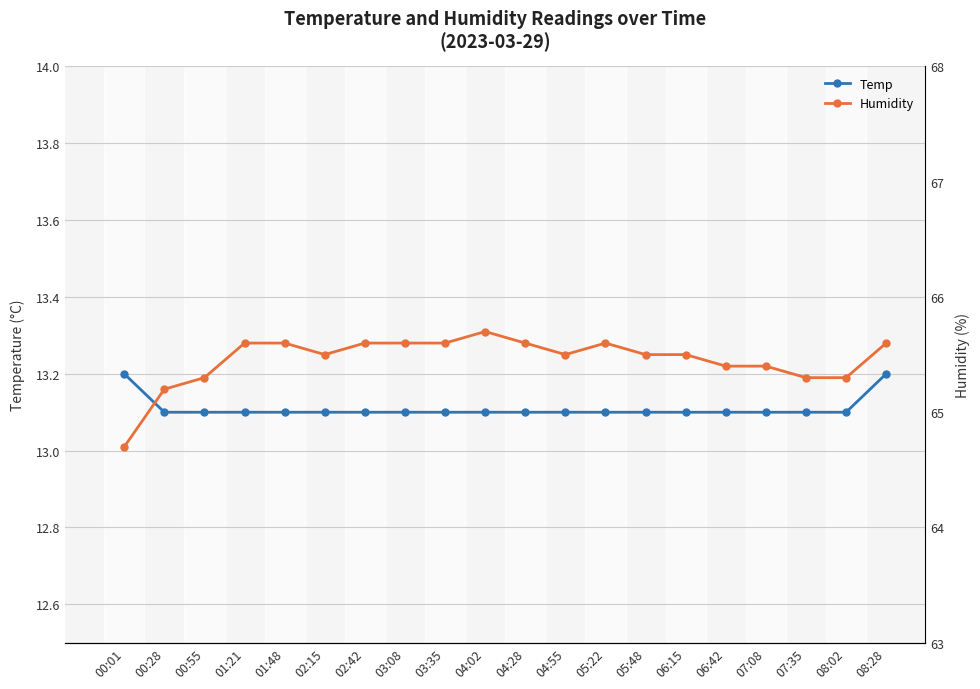

Which has a higher value, 05:22 or 04:02?

05:22